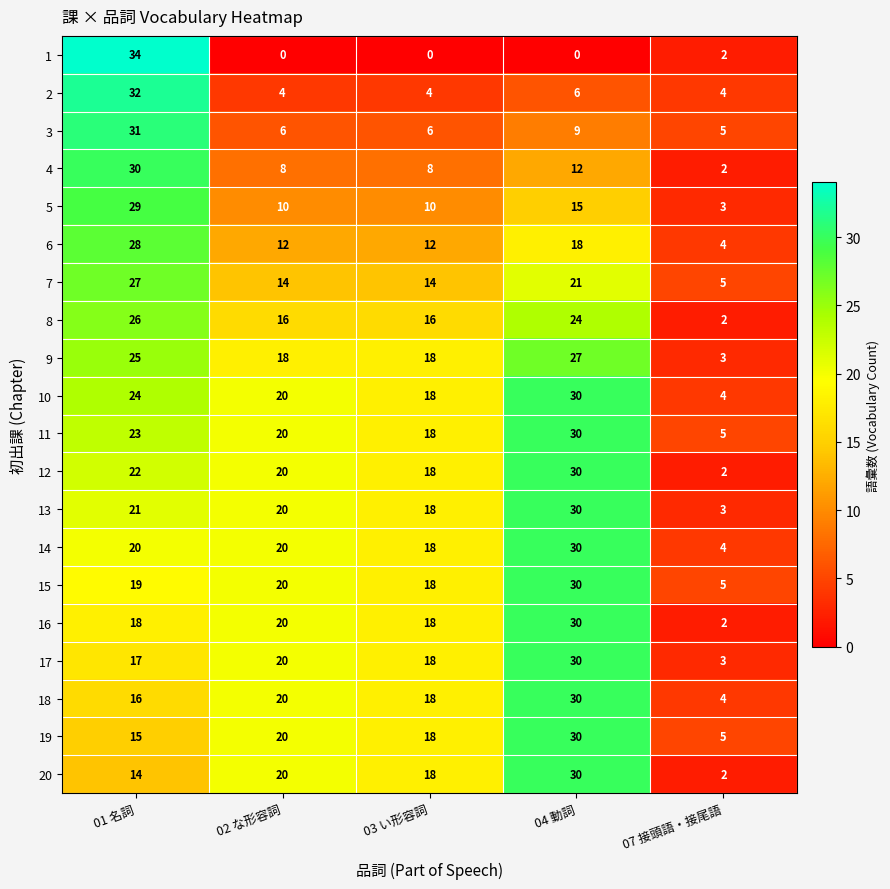

Which category has the highest value across all series?

01 名詞